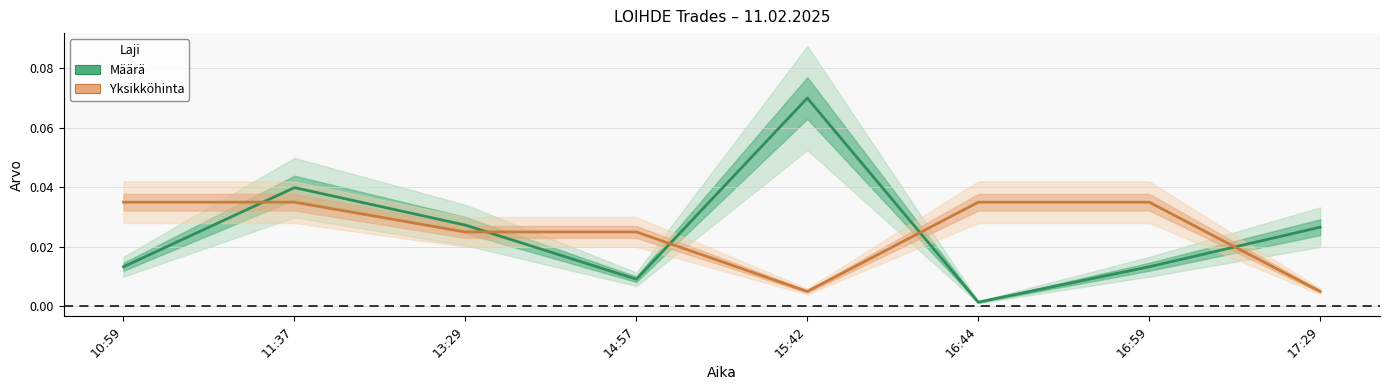

Where do Määrä and Yksikköhinta first cross each other?

10:59 and 11:37